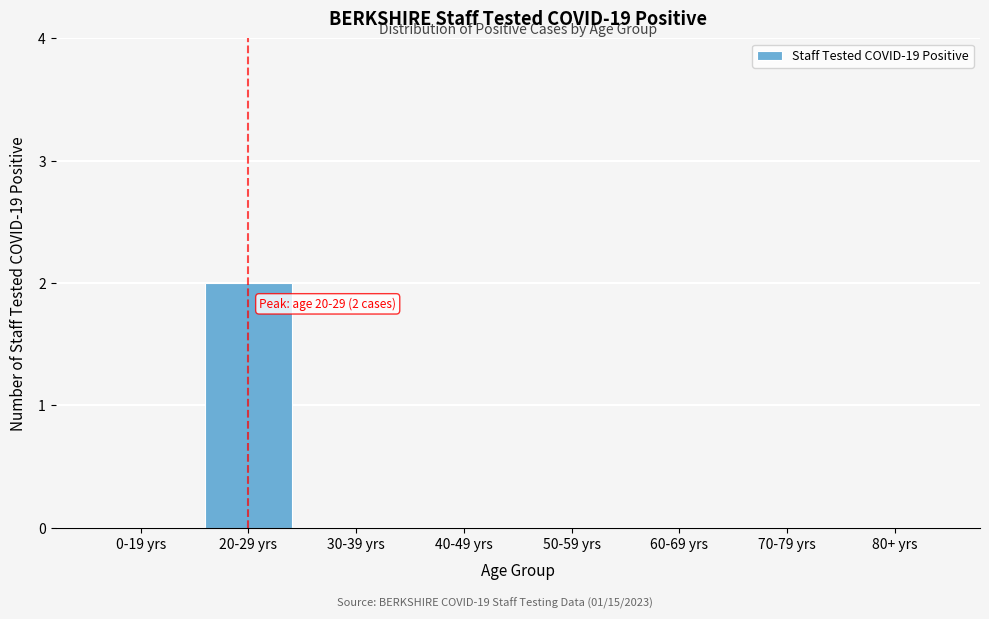

Reading left to right, extract all data points from this chart.

0-19 yrs=0	20-29 yrs=2	30-39 yrs=0	40-49 yrs=0	50-59 yrs=0	60-69 yrs=0	70-79 yrs=0	80+ yrs=0